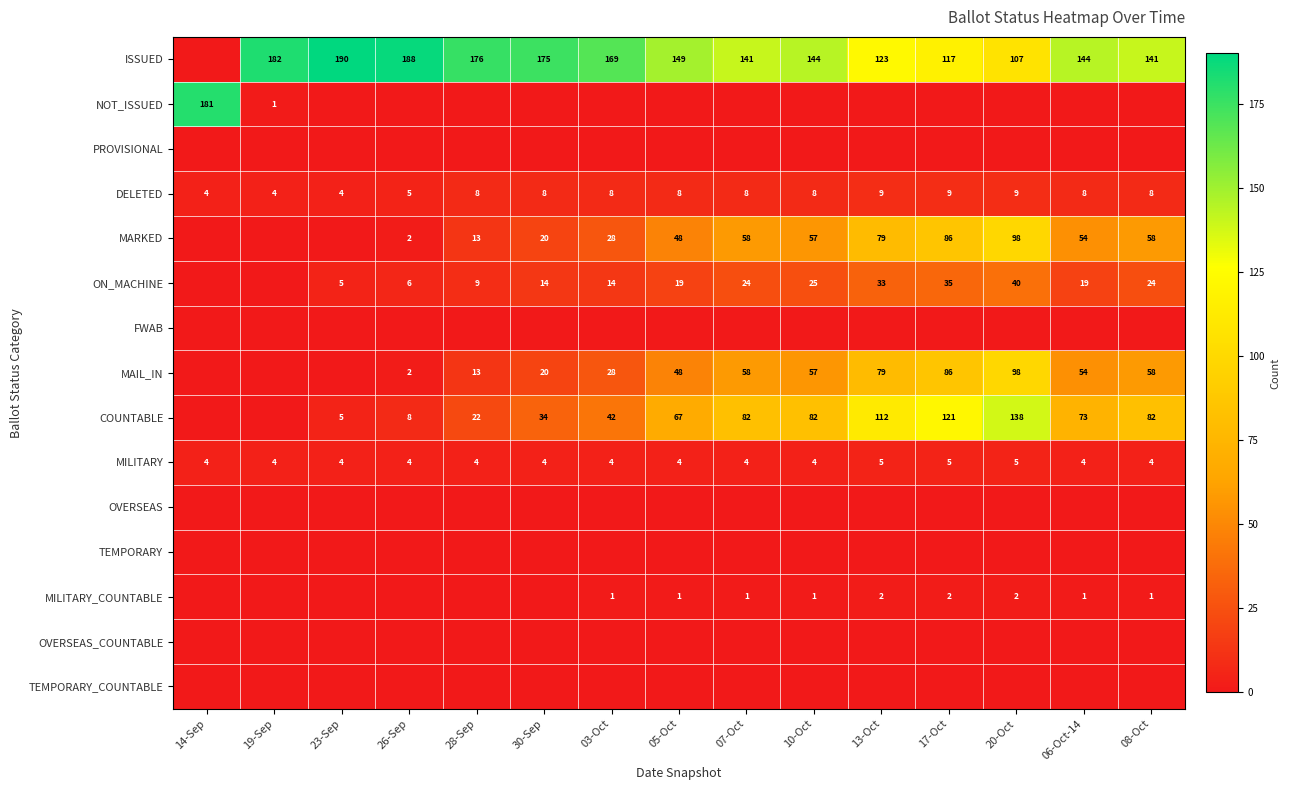

What is the sum of the COUNTABLE values at 06-Oct-14 and 13-Oct?

185